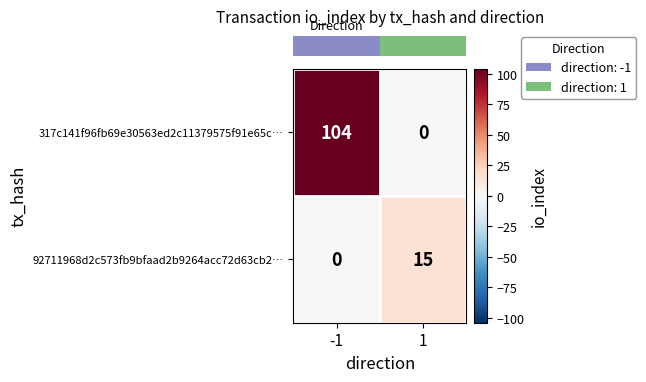

At which category is the sum across all series the highest?

-1